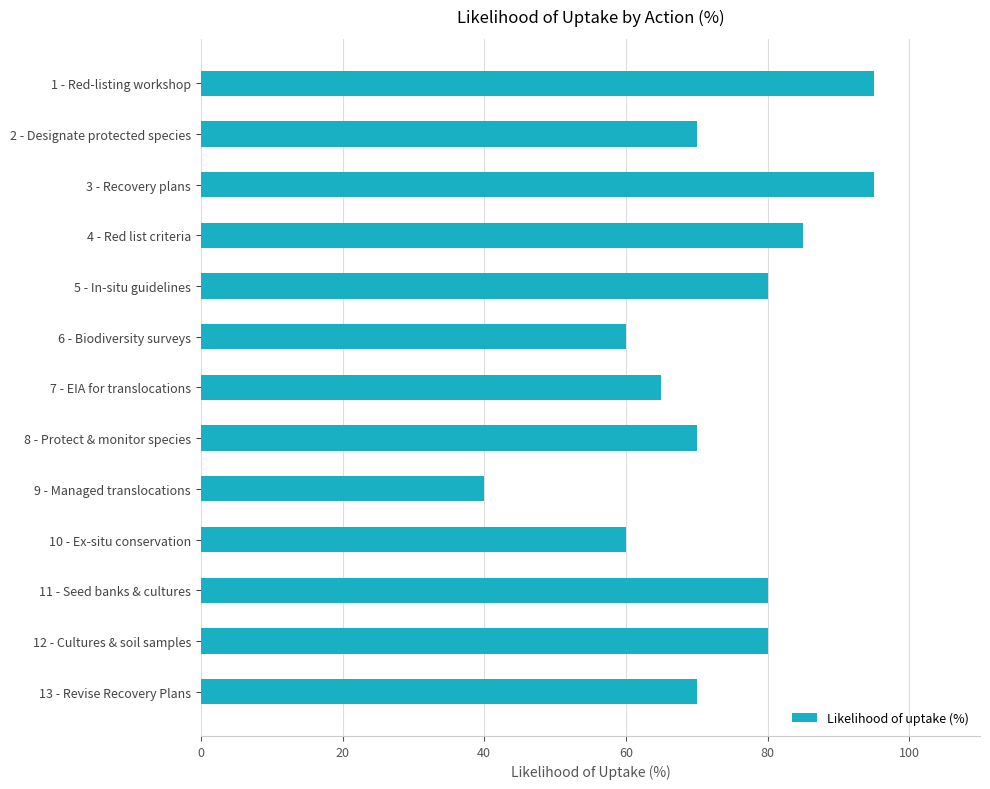

Read the value at 9 - Managed translocations.

40